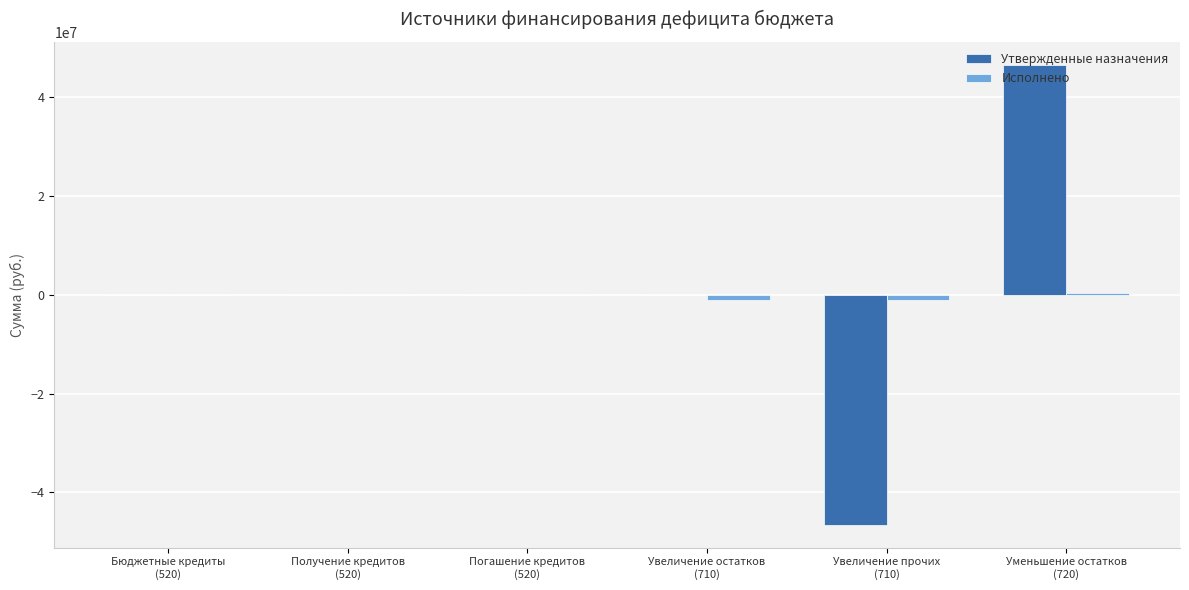

What is the maximum value shown in the chart?

46499900.0